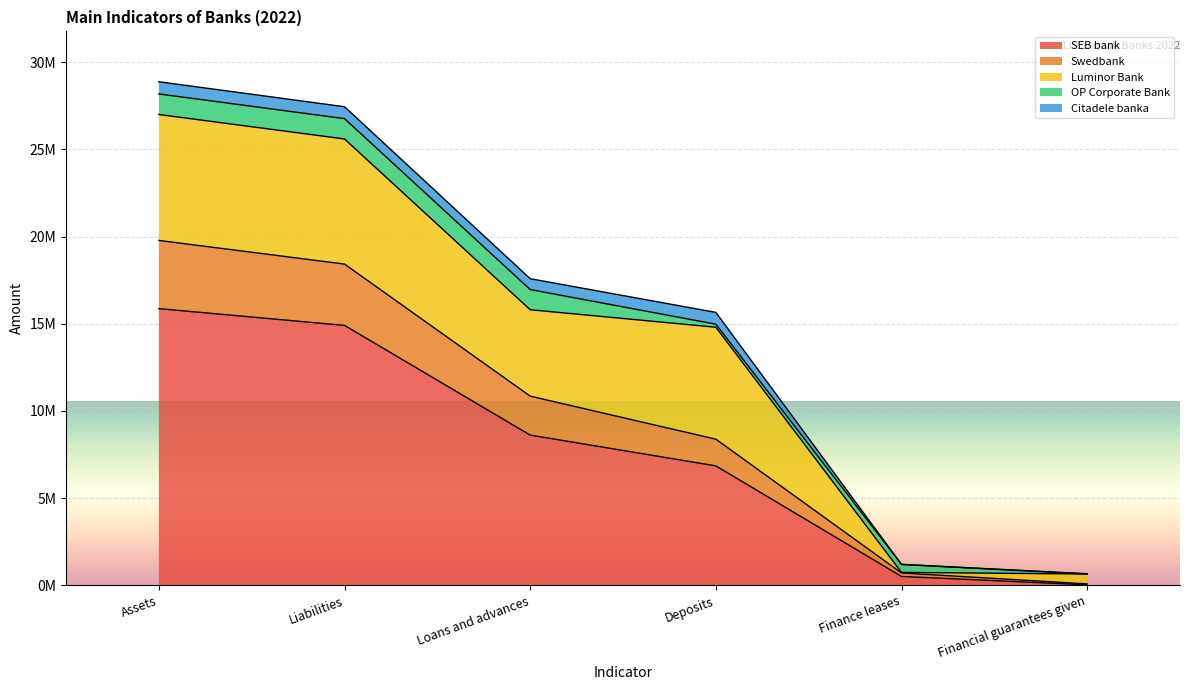

What is the label of the 1st point from the right?

Financial guarantees given